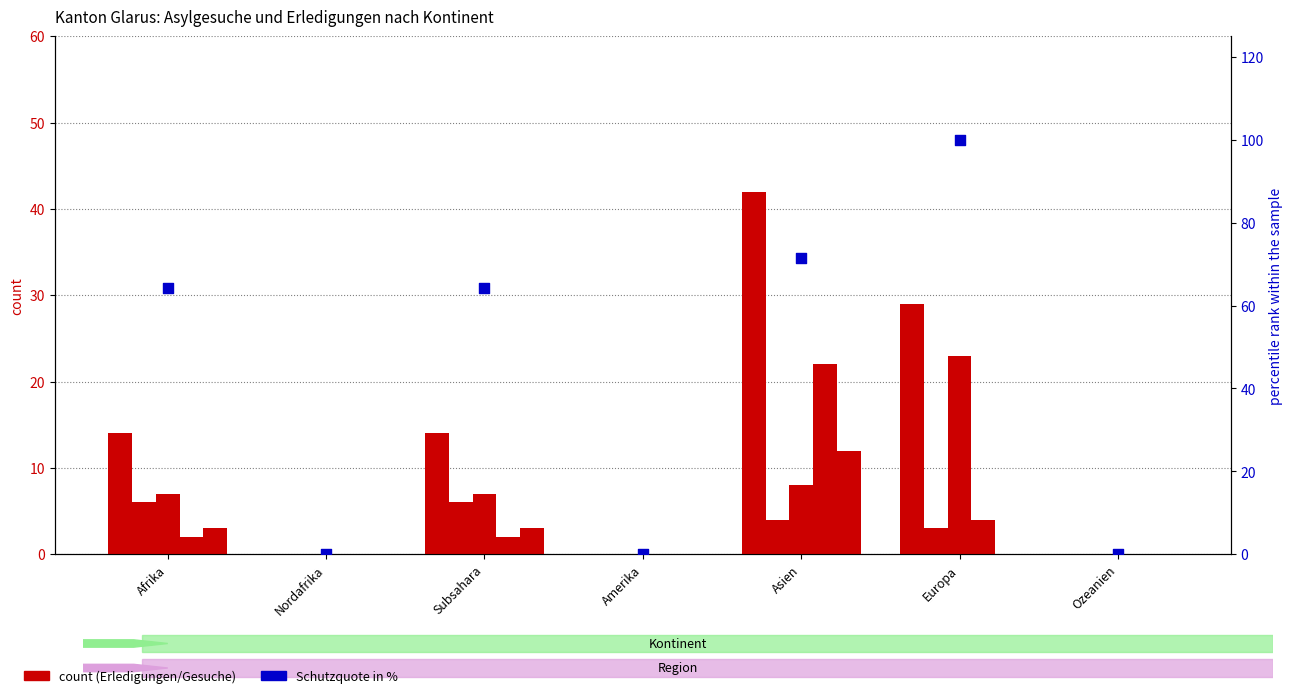

At how many categories does at least one series exceed 69?

2